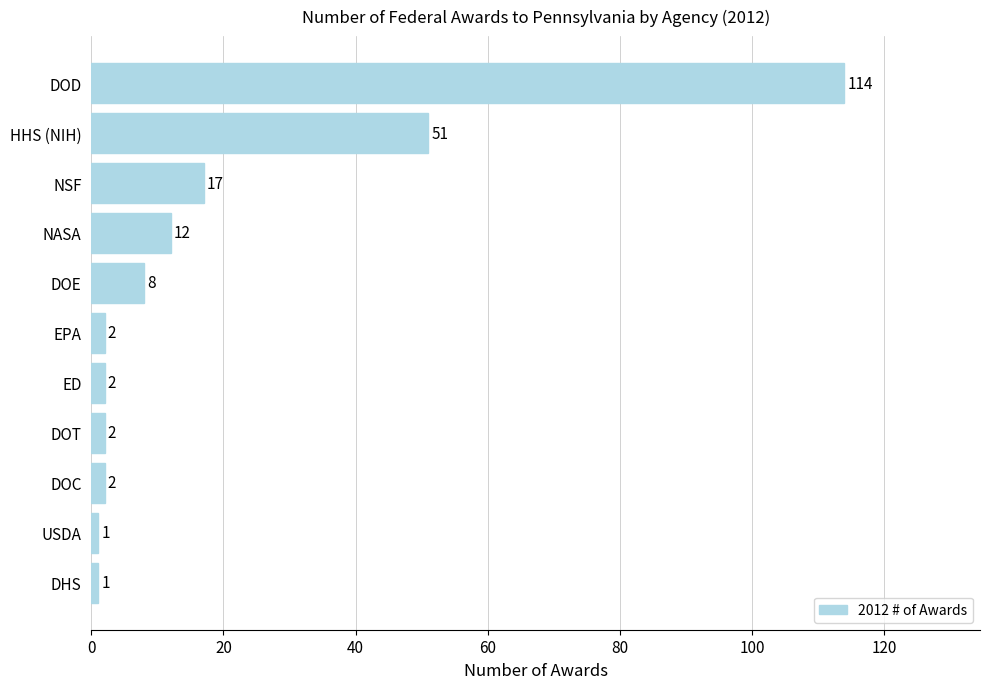

How many values are below 2?

2